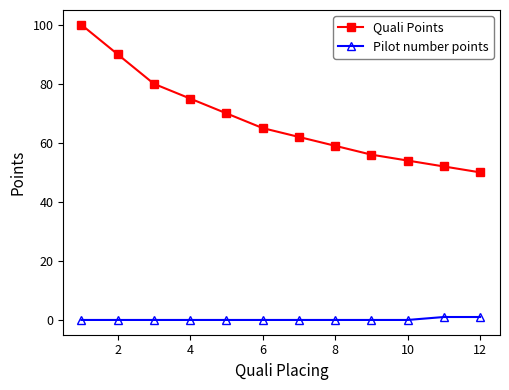

True or false: Pilot number points and Quali Points intersect in this chart.

False